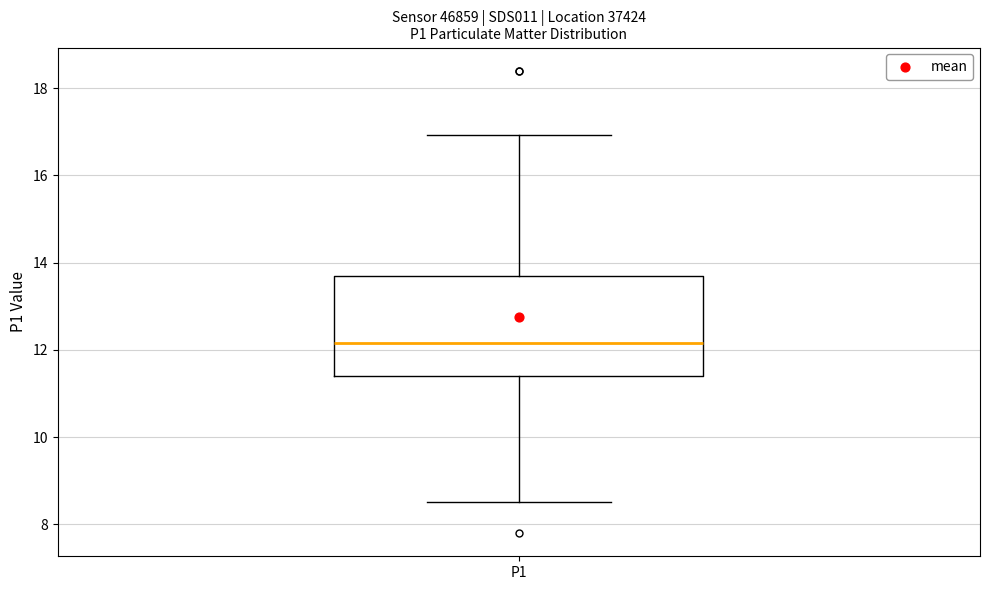

Where does the lower whisker of the box for P1 end on the y-axis? The values are not printed on the chart, so give them approximately, as read against the axis.

8.6